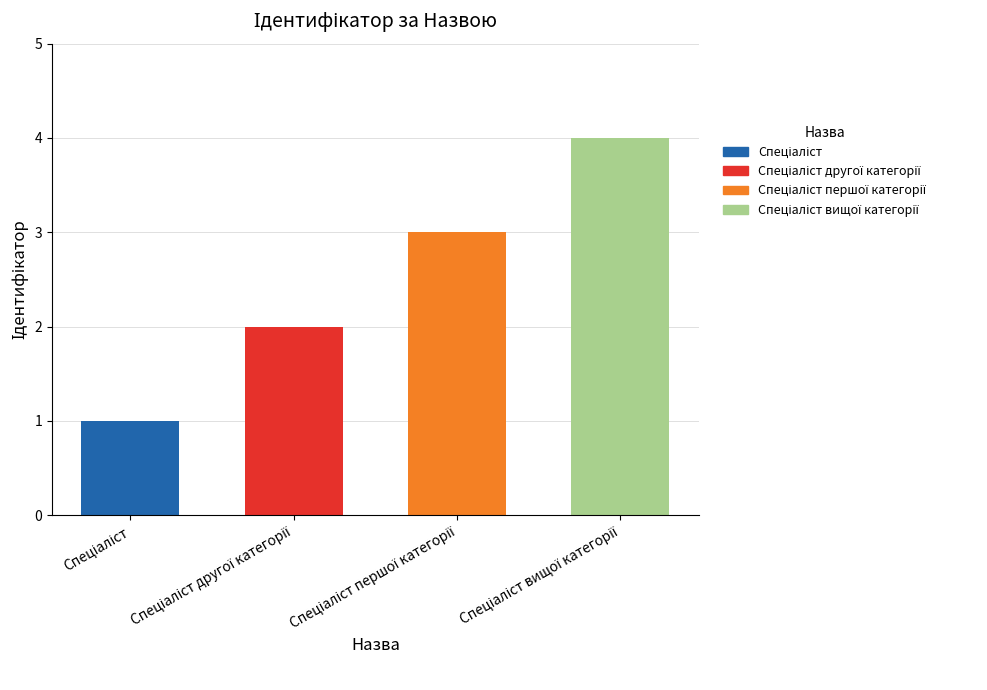

What is the sum of all values?

10